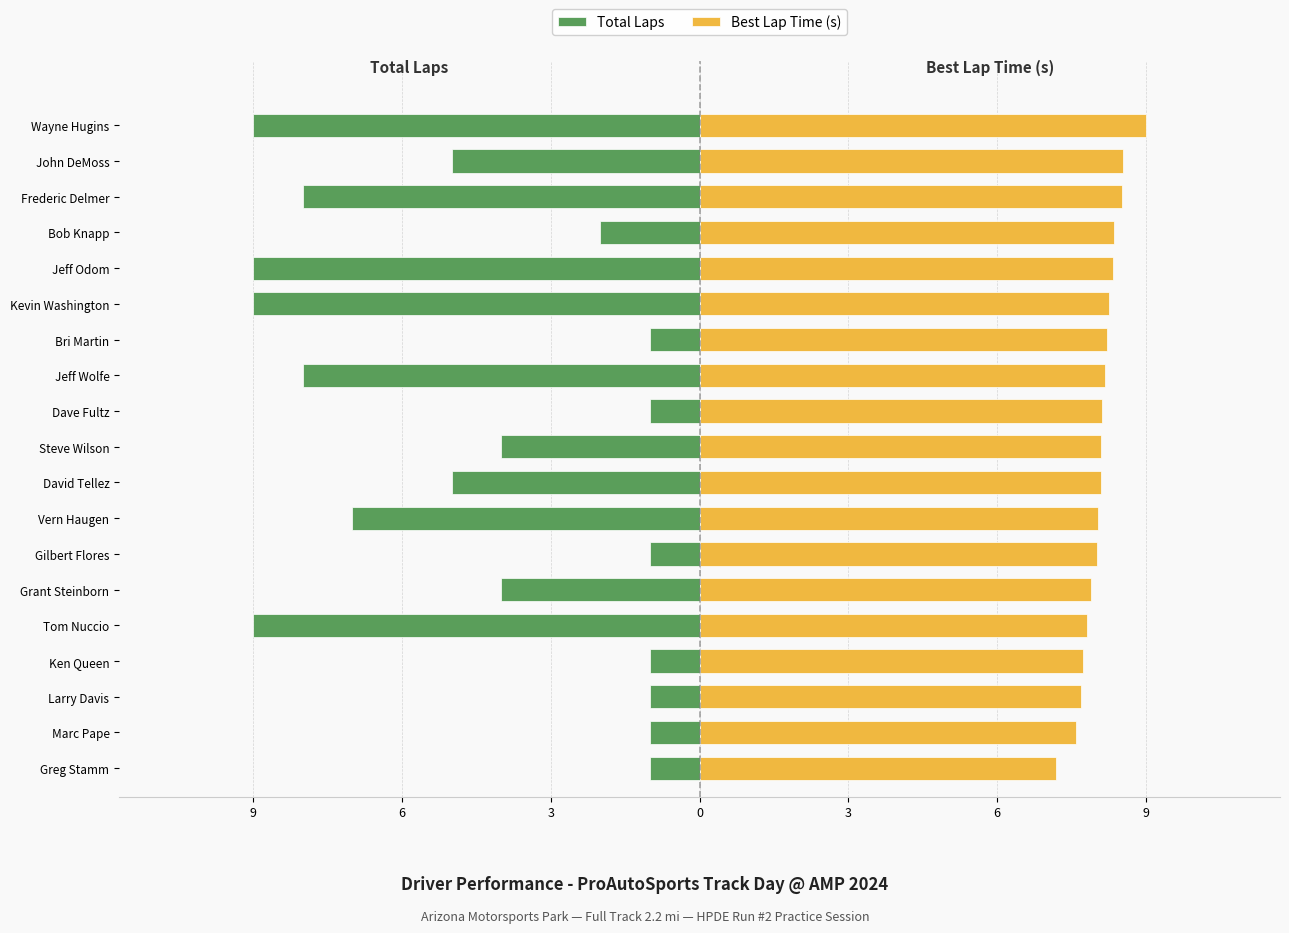

What is the difference between the second highest and second lowest values in the Total Laps series?

8.0